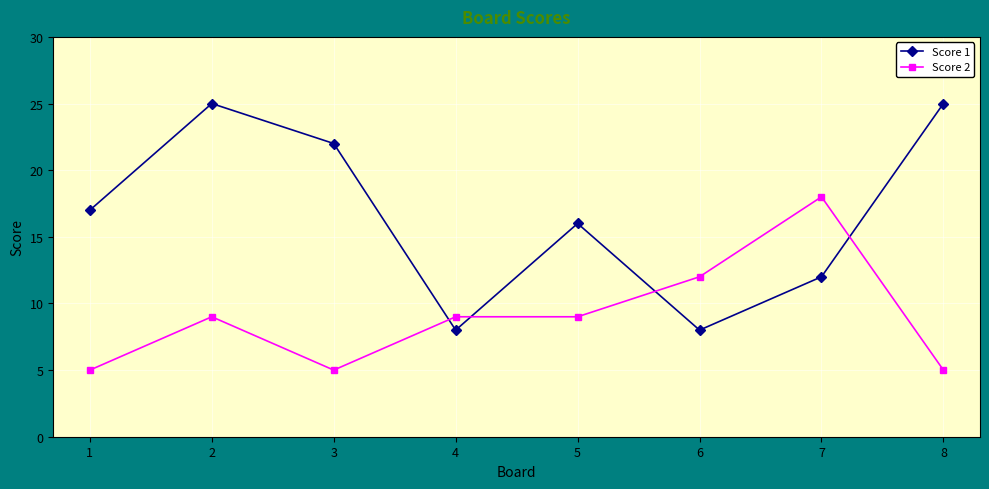

True or false: Score 2 and Score 1 cross at least once.

True